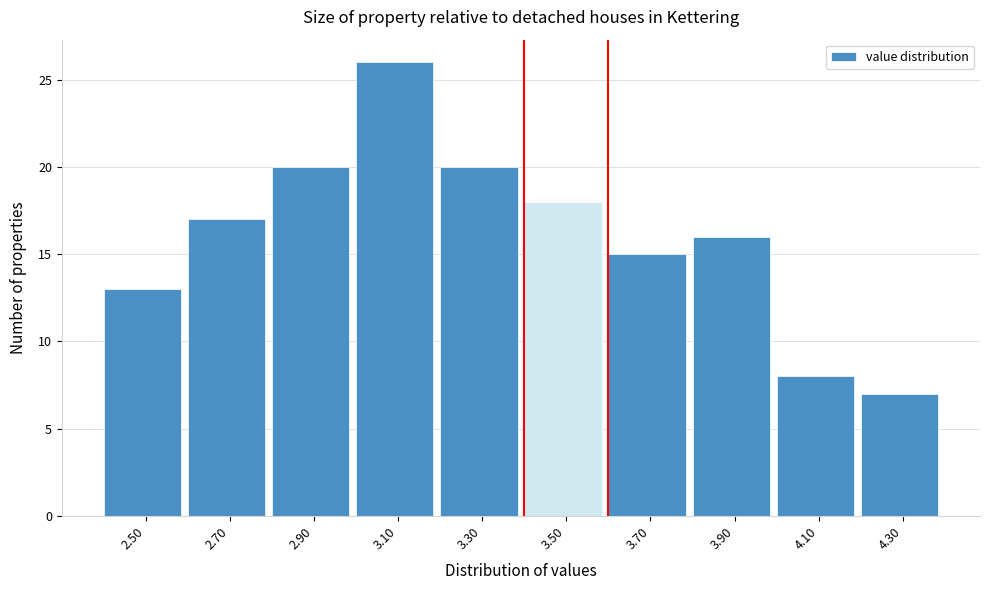

Reading right to left, extract all data points from this chart.

7	8	16	15	18	20	26	20	17	13